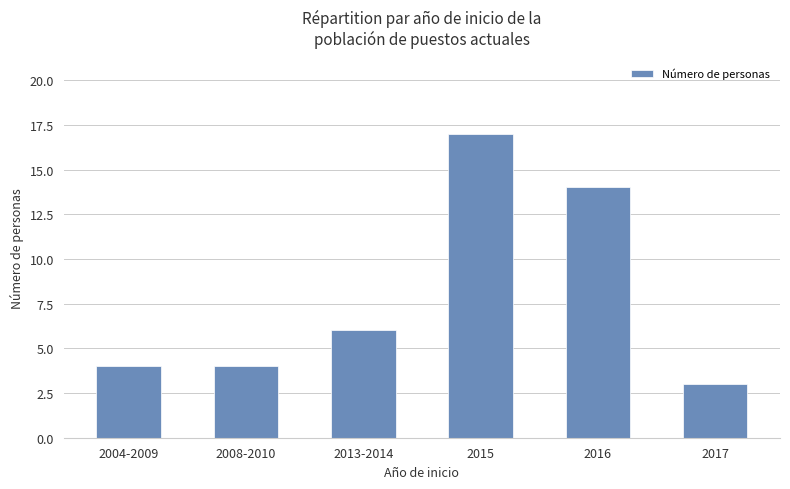

Reading right to left, what are all the values shown in this chart?

3	14	17	6	4	4